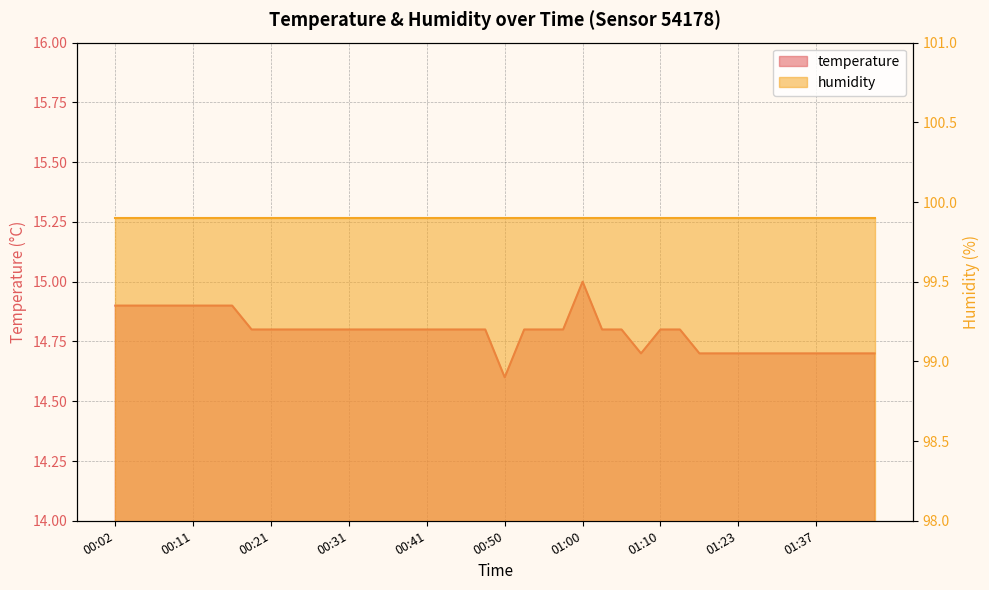

Reading left to right, what are all the values shown in this chart?

14.9	14.9	14.9	14.9	14.9	14.9	14.9	14.8	14.8	14.8	14.8	14.8	14.8	14.8	14.8	14.8	14.8	14.8	14.8	14.8	14.6	14.8	14.8	14.8	15.0	14.8	14.8	14.7	14.8	14.8	14.7	14.7	14.7	14.7	14.7	14.7	14.7	14.7	14.7	14.7